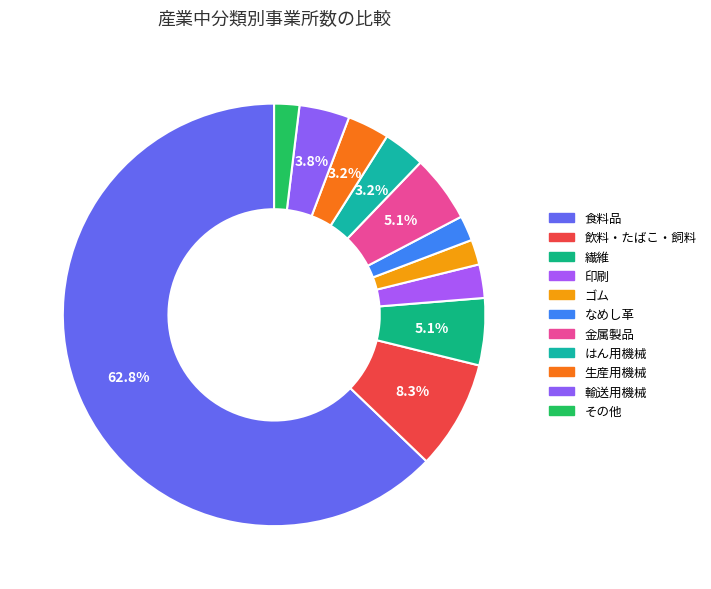

What is the largest slice in the pie chart?

食料品